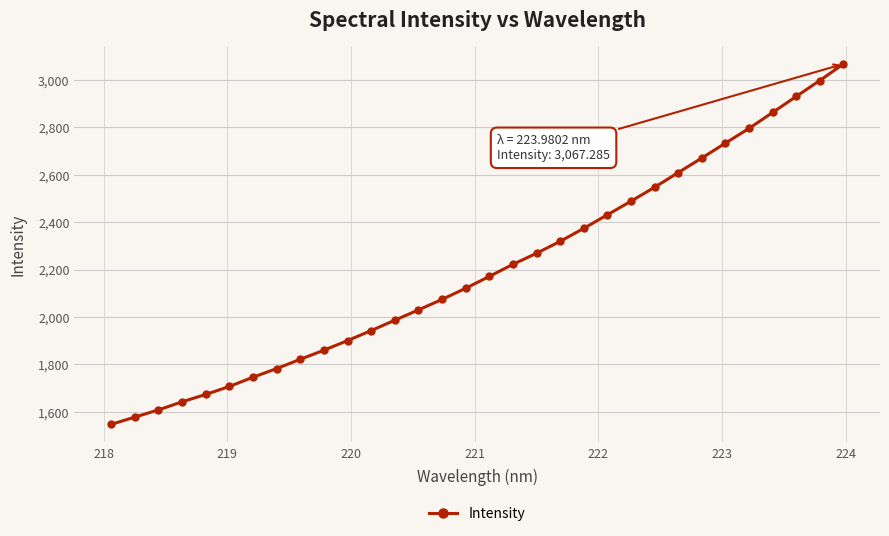

What is the average value?

2203.2